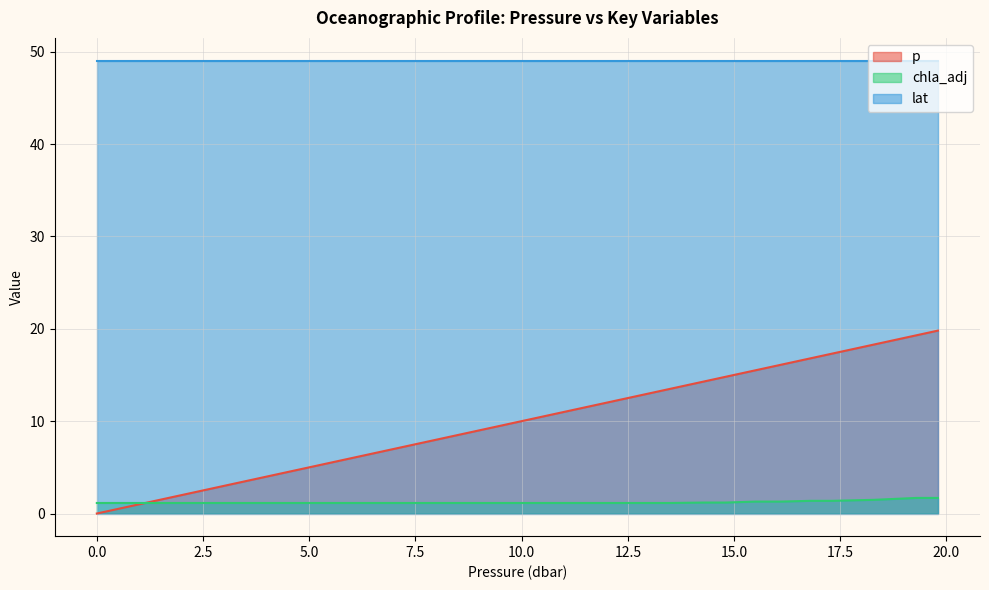

What is the average value of the p series?

8.5